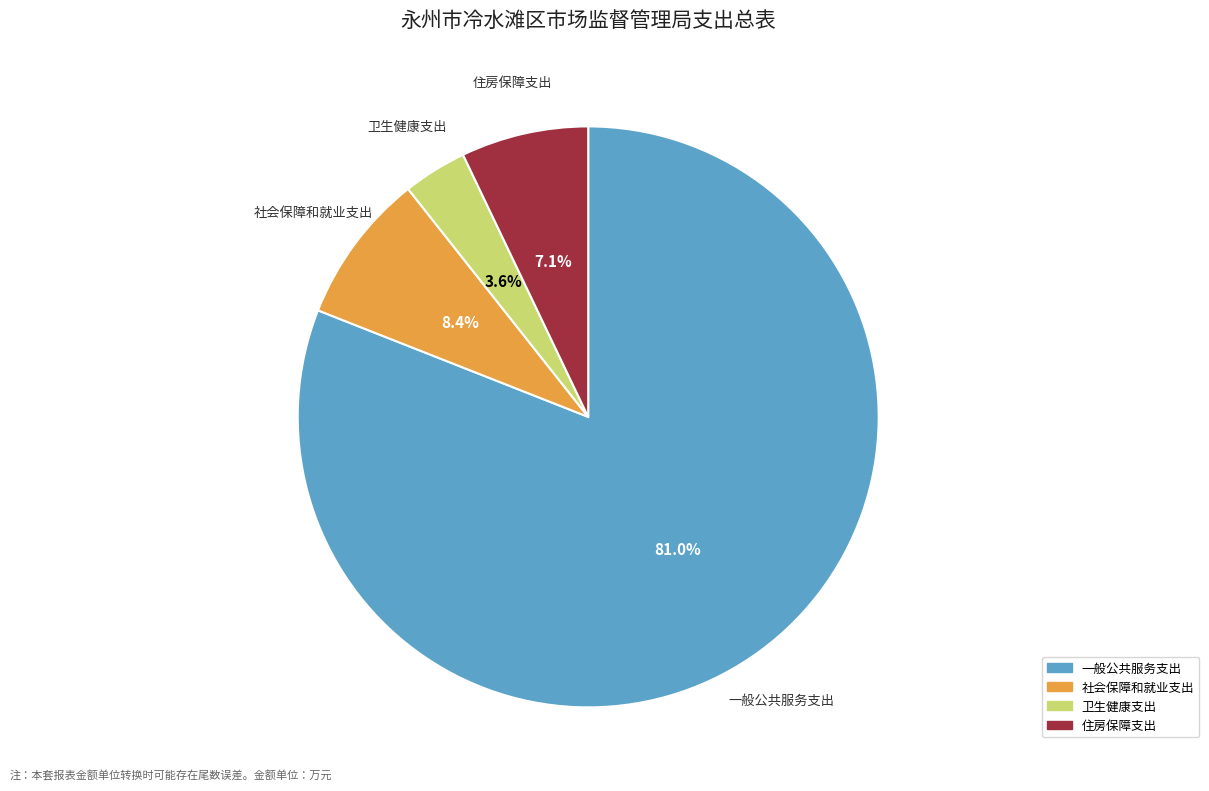

Does any single category account for the majority?

Yes